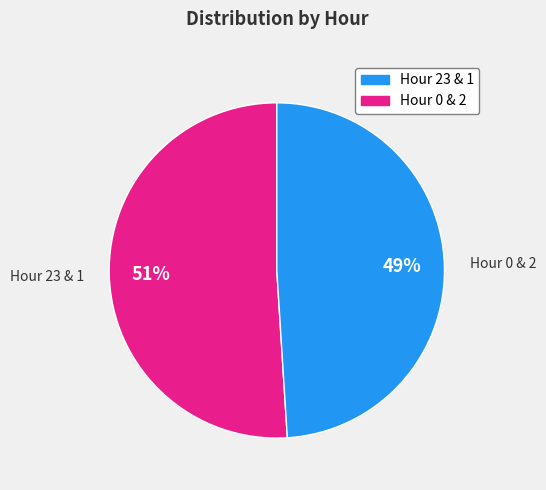

Combined, do Hour 0 & 2 and Hour 23 & 1 account for over 50%?

Yes